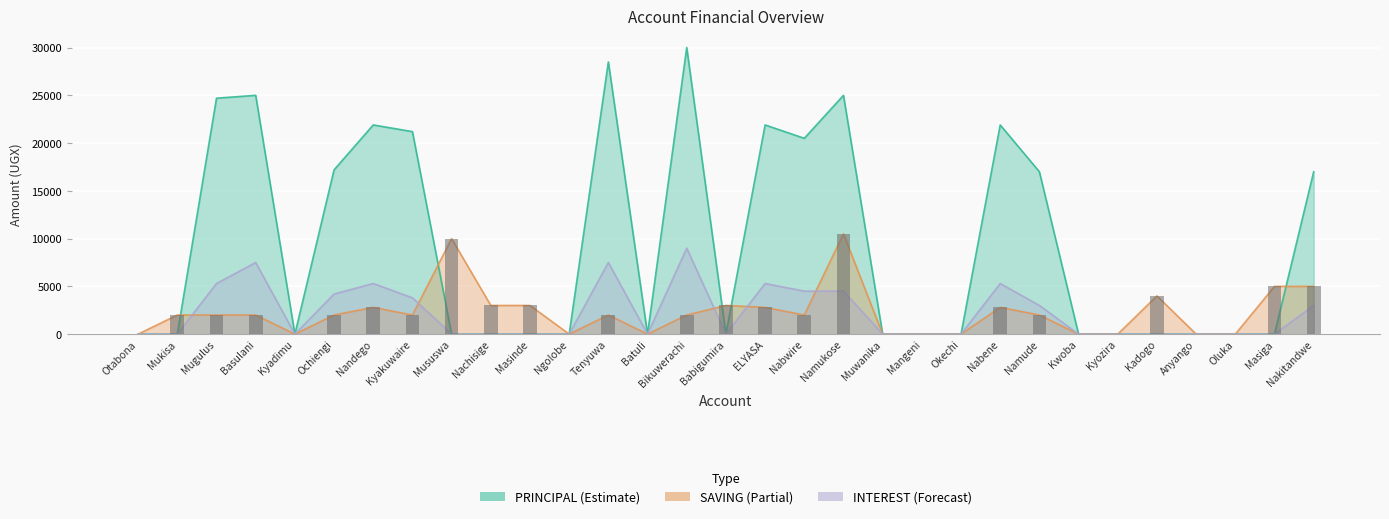

What value does the data have at Nabene, to the nearest 50?

2800